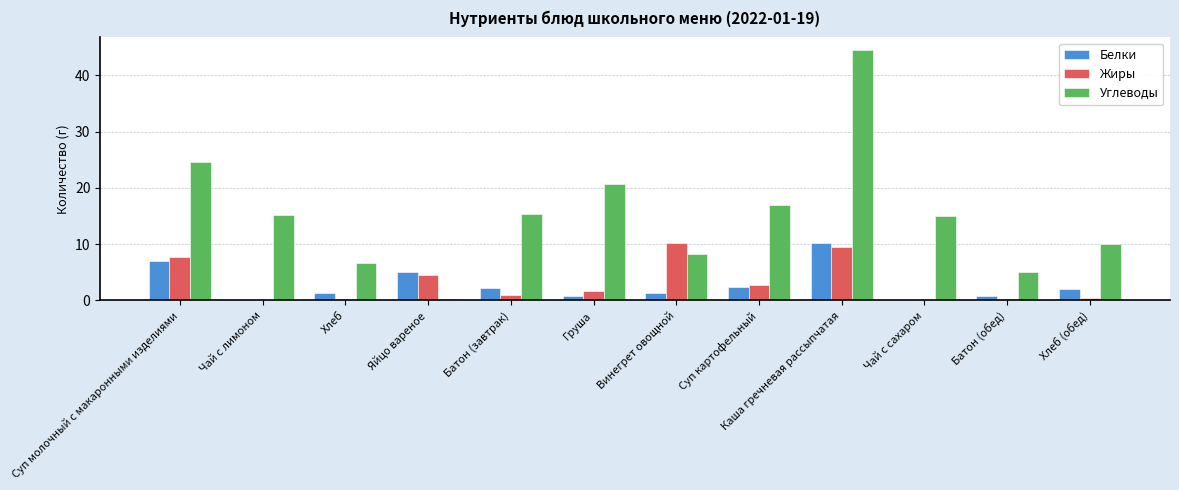

Between Хлеб and Яйцо вареное, which series saw the biggest shift?

Углеводы